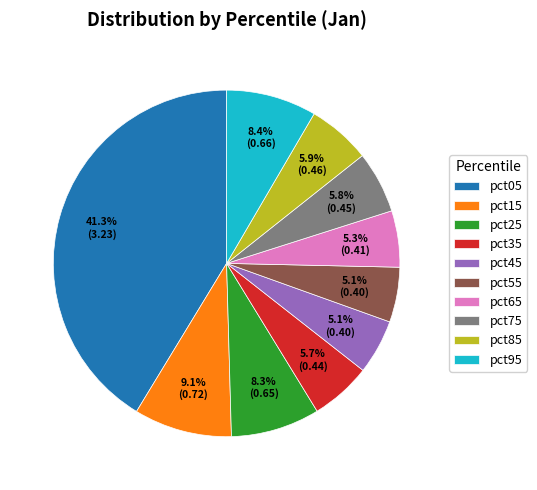

To the nearest percent, what is the combined percentage of pct15 and pct65?

14%